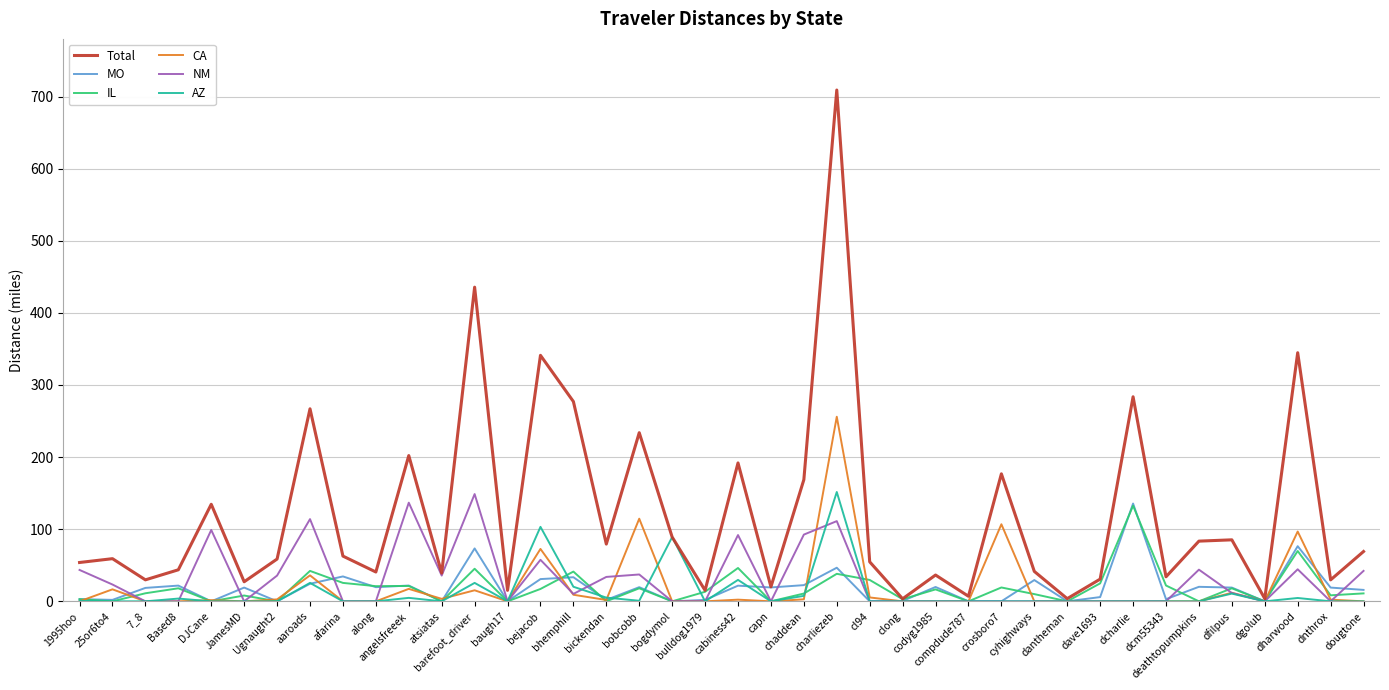

True or false: AZ has more than 2 points higher than both neighbors.

True